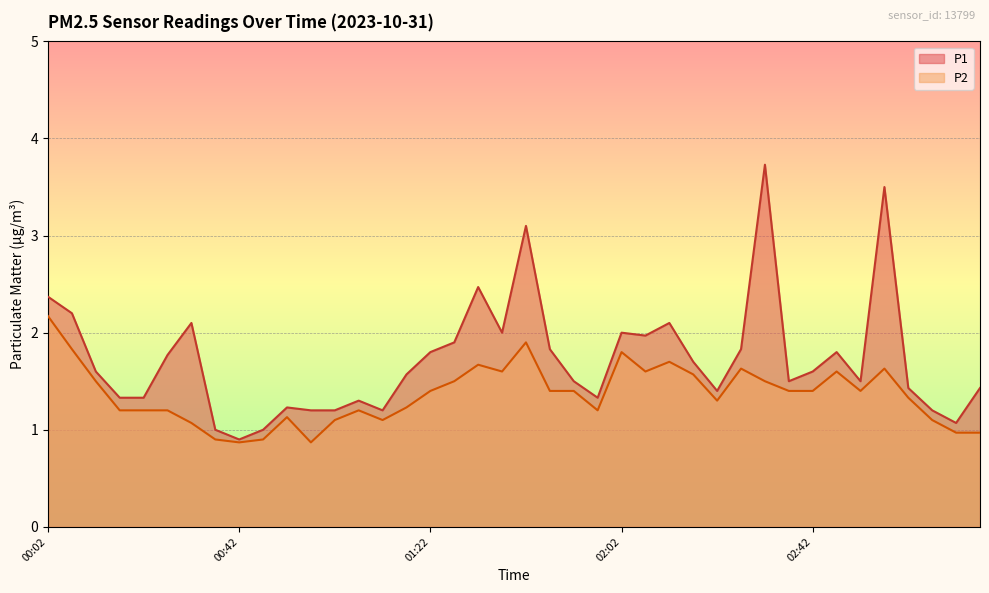

True or false: P1 and P2 intersect in this chart.

False